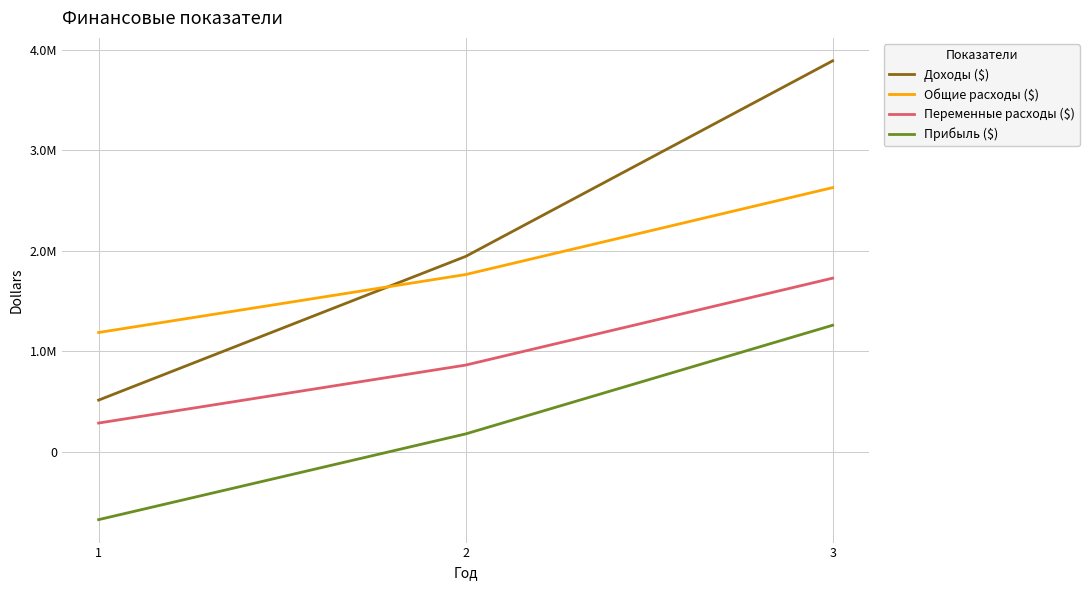

Between 1 and 2, which is larger?

2